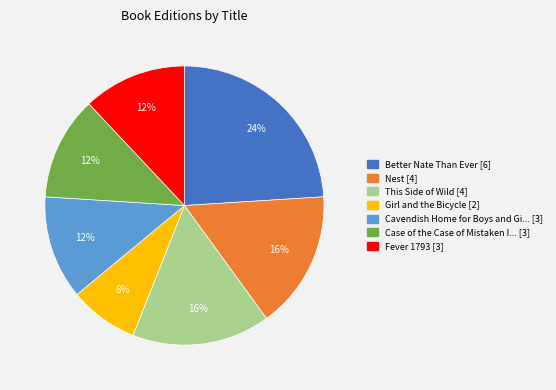

Is there any slice that represents more than half of the pie?

No